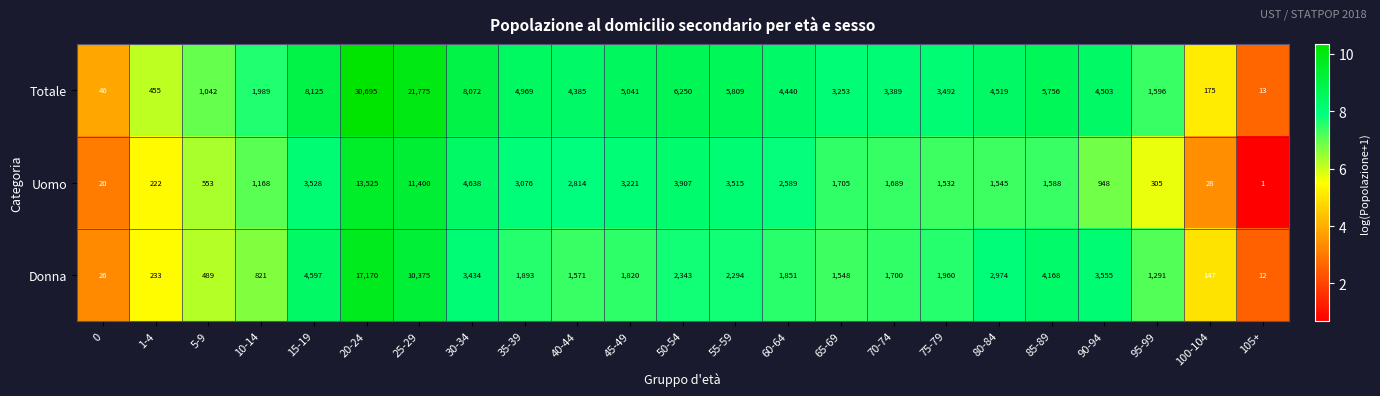

List the series in order of their peak value, highest first.

Totale, Donna, Uomo